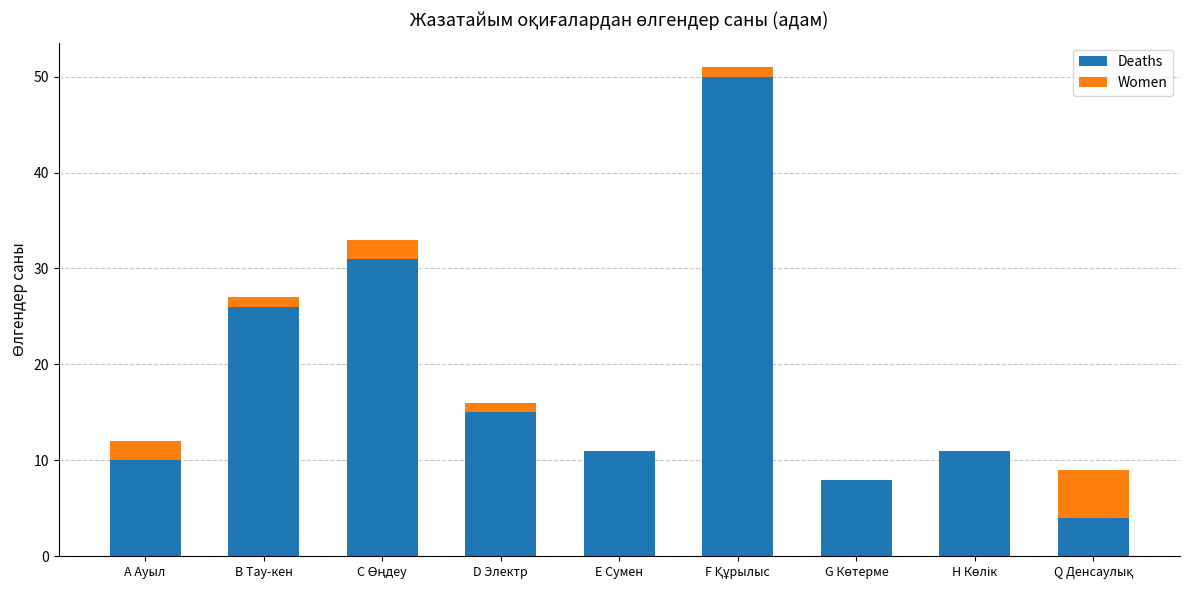

How many data points does each series have?

9